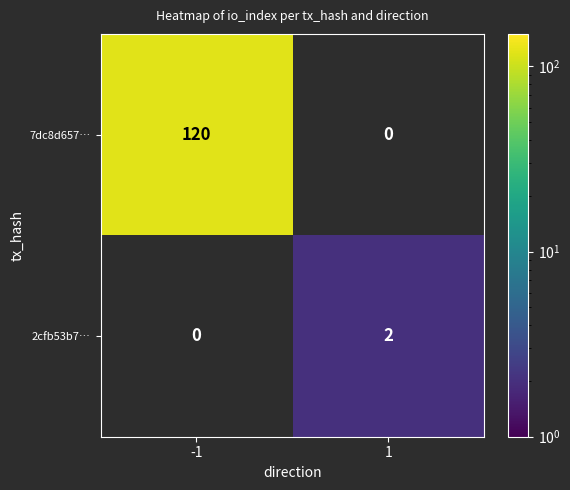

The 7dc8d657… series shows 186 at -1. True or false?

False